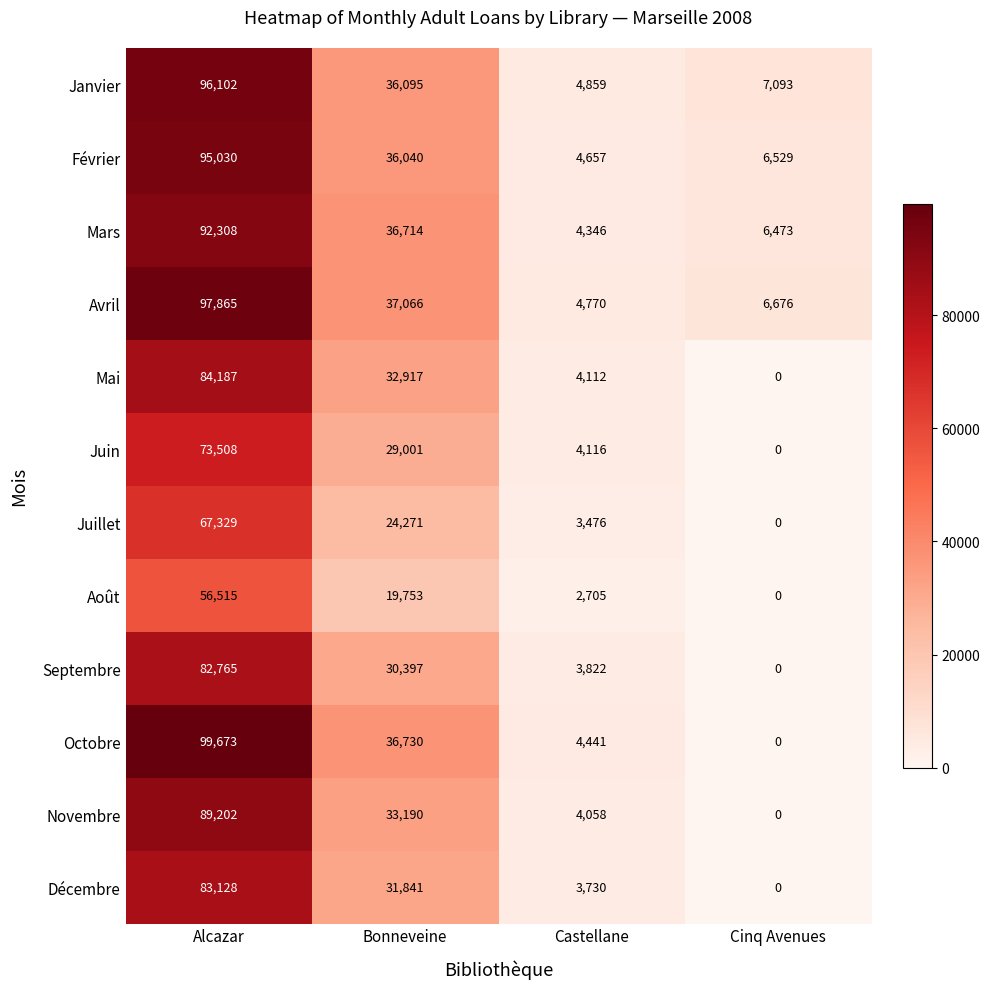

What is the sum of all Mai values?

121216